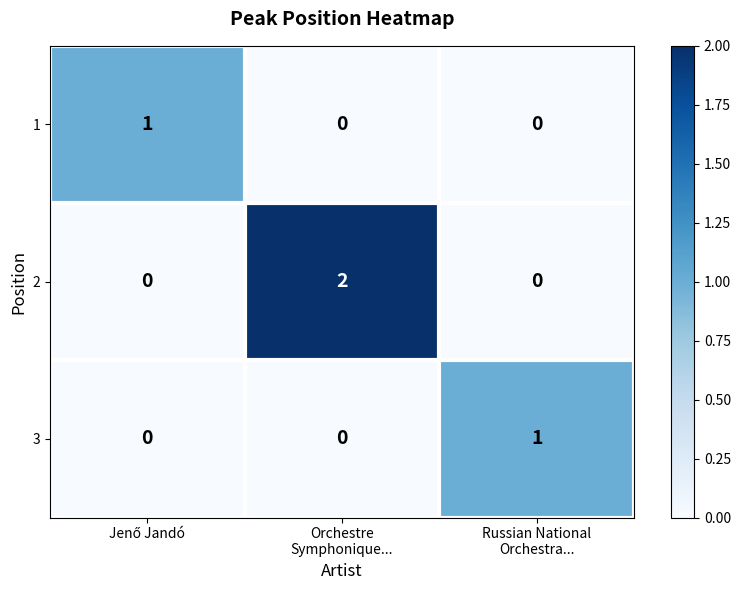

How many 2 values are between 0 and 2?

3